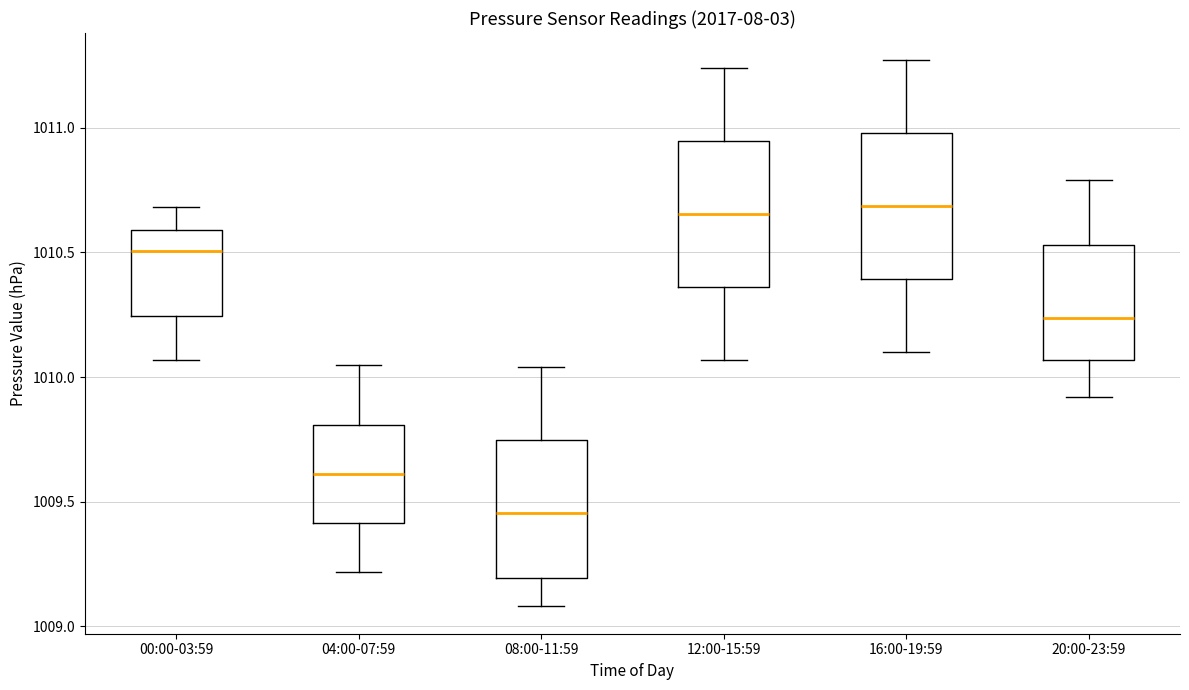

Reading left to right, transcribe this box plot: for each box, give where its median line is, the range the box spans, and where its two whiskers end, as read against the y-axis. The values are not printed on the chart, so give them approximately, as read against the axis.

00:00-03:59: median 1010.50, box 1010.25 to 1010.60, whiskers 1010.05 to 1010.70
04:00-07:59: median 1009.60, box 1009.40 to 1009.80, whiskers 1009.20 to 1010.05
08:00-11:59: median 1009.45, box 1009.20 to 1009.75, whiskers 1009.10 to 1010.05
12:00-15:59: median 1010.65, box 1010.35 to 1010.95, whiskers 1010.05 to 1011.25
16:00-19:59: median 1010.70, box 1010.40 to 1011.00, whiskers 1010.10 to 1011.25
20:00-23:59: median 1010.25, box 1010.05 to 1010.55, whiskers 1009.90 to 1010.80